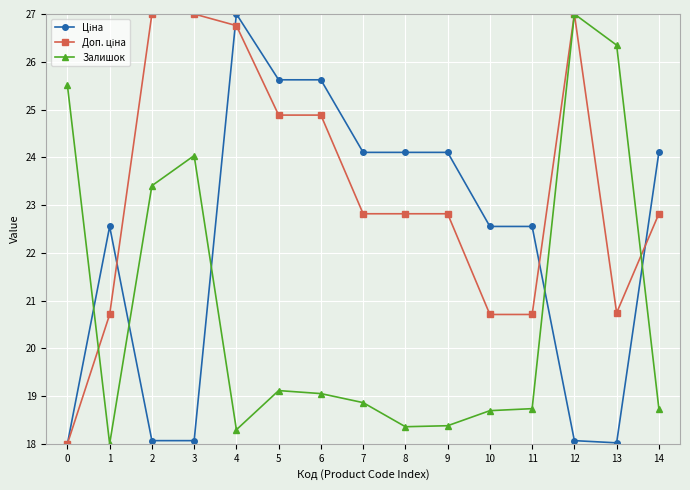

Which series changed the most between 10 and 12?

Залишок